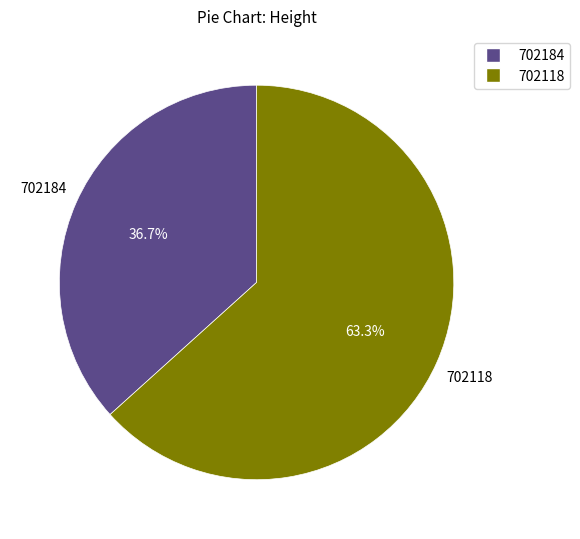

To the nearest percent, what is the combined percentage of 702184 and 702118?

100%